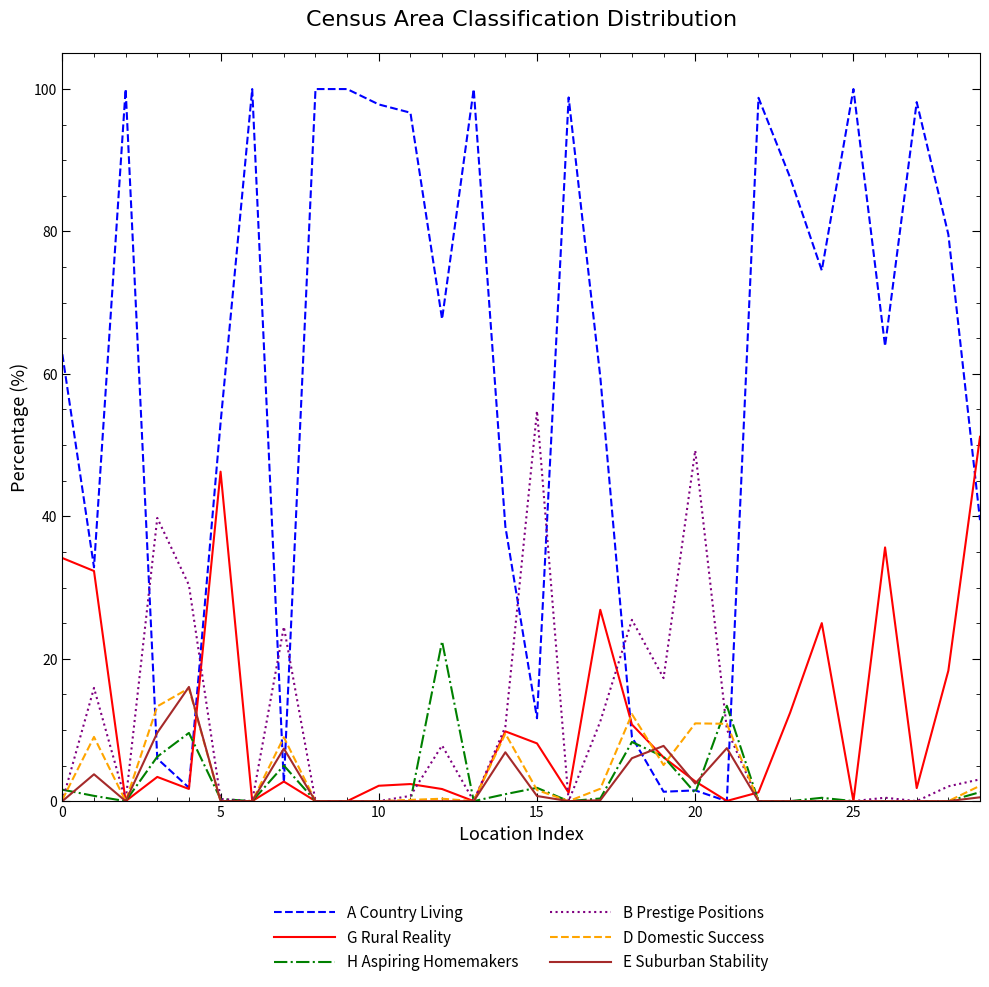

Which series has the widest spread of values?

A Country Living